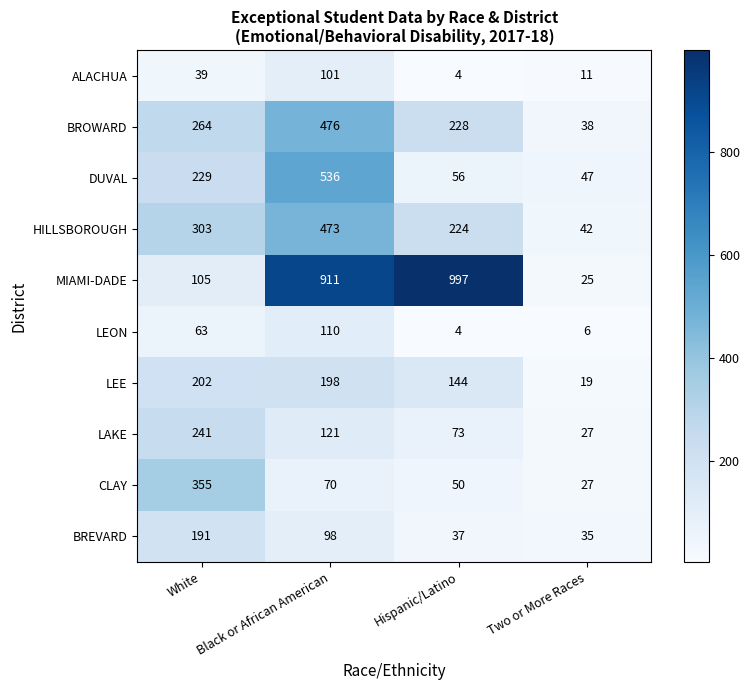

What is the minimum value shown in the chart?

4